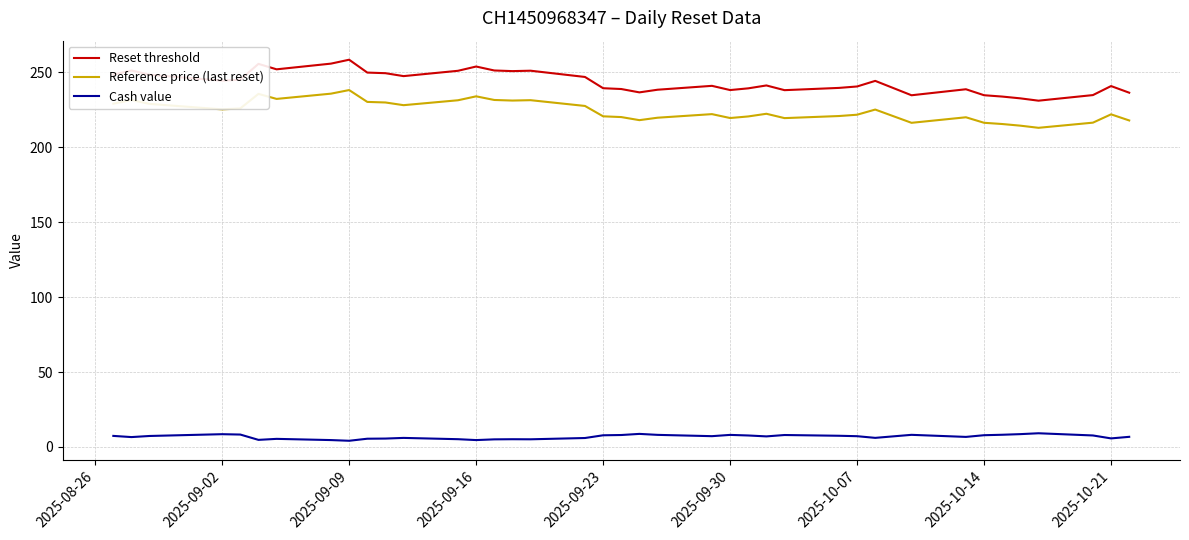

True or false: Cash value and Reference price (last reset) intersect in this chart.

False